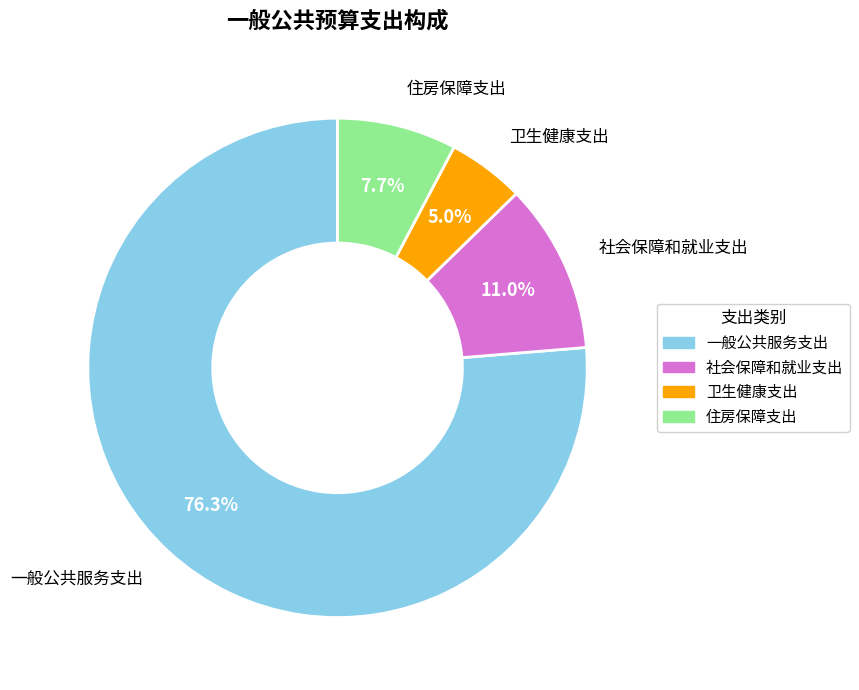

Which has a higher value, 社会保障和就业支出 or 住房保障支出?

社会保障和就业支出